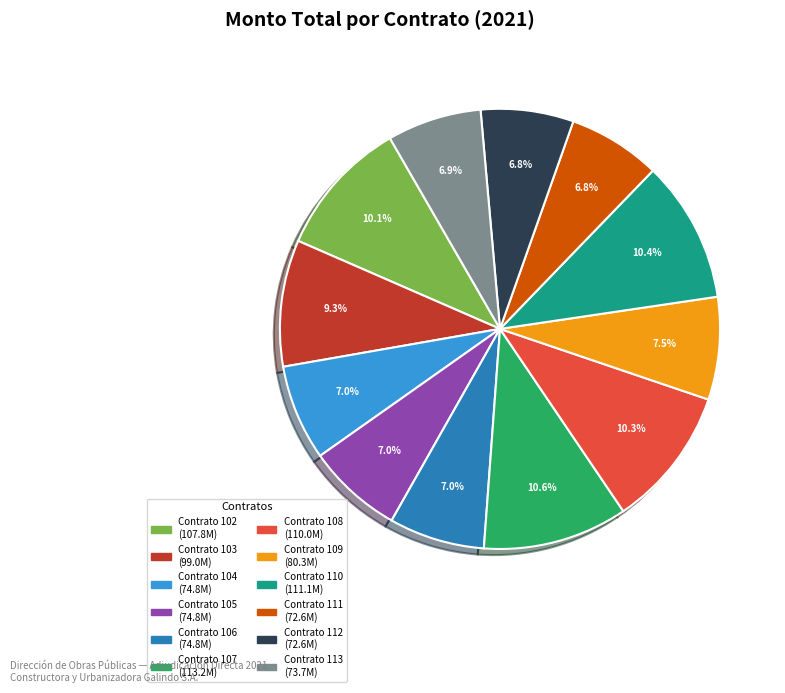

What percentage is the Contrato 104 slice, to the nearest percent?

7%